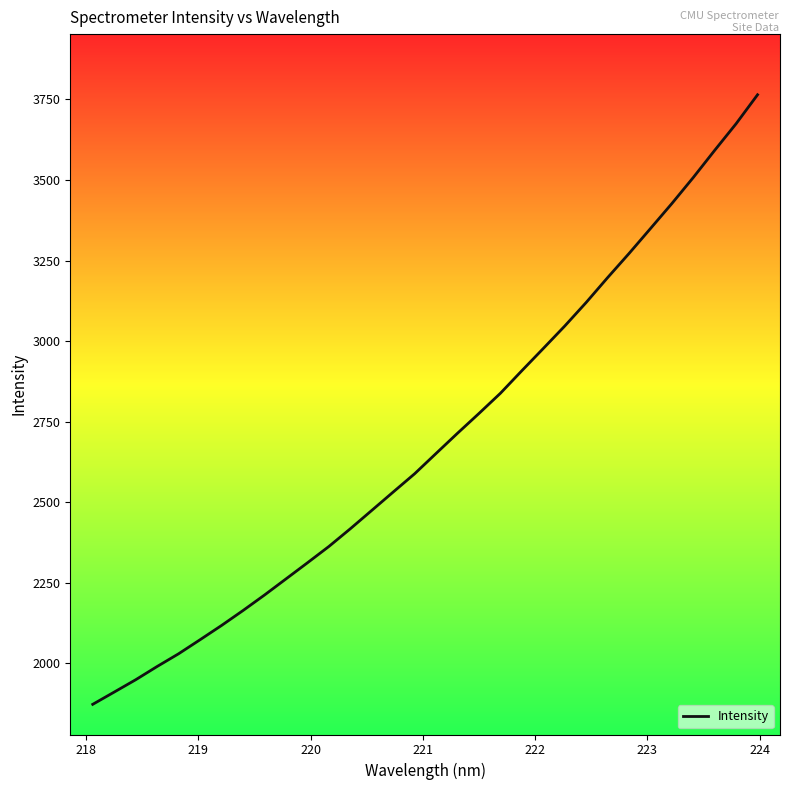

What is the difference between the maximum and minimum values?

1891.7